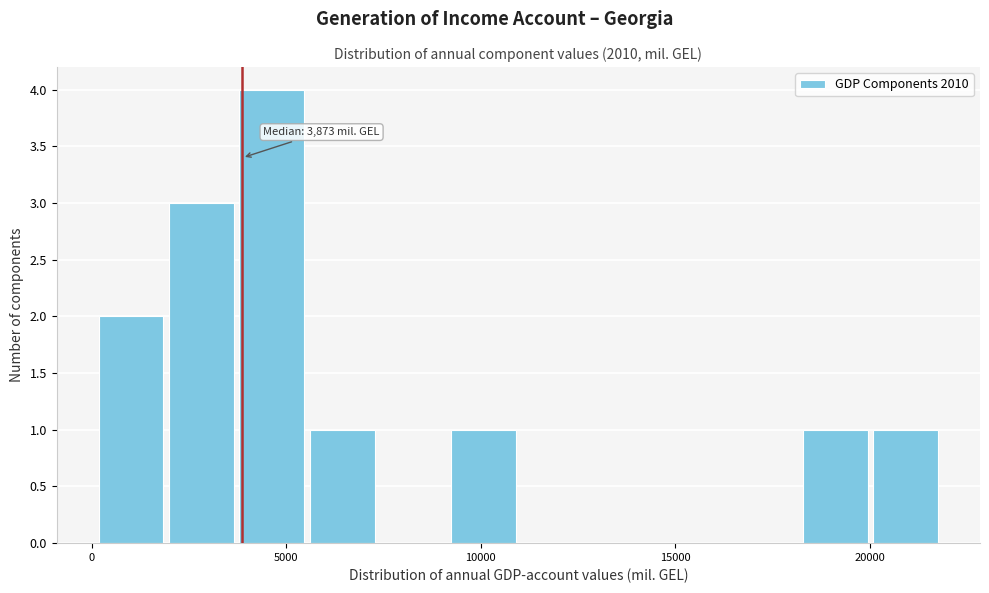

Around what value on the x-axis is the tallest bar? Give the approximate position of its centre, as read against the axis.

4500